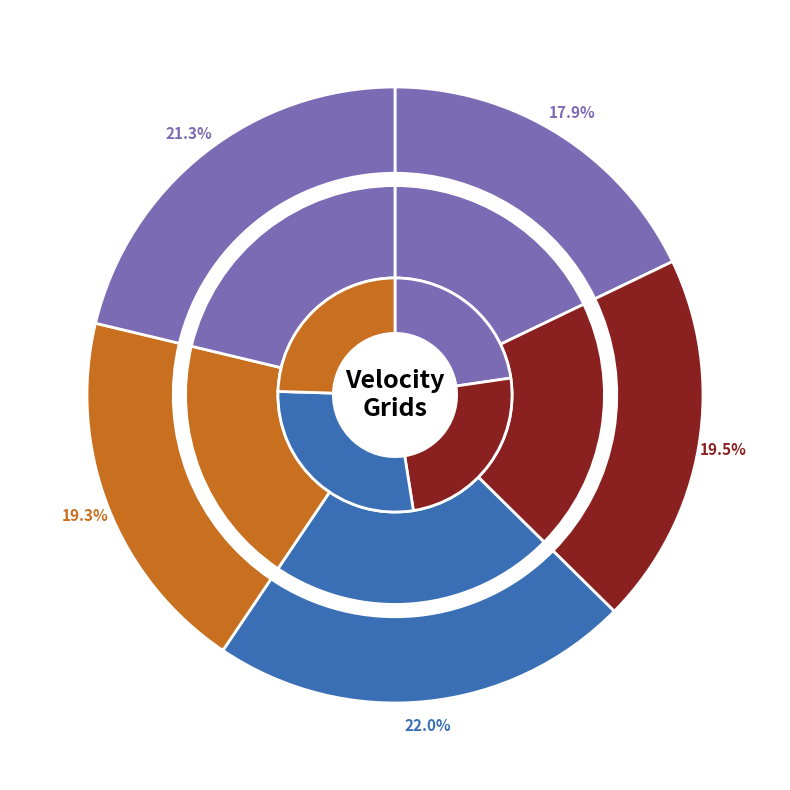

What is the largest slice in the pie chart?

Canada velocity grid v8